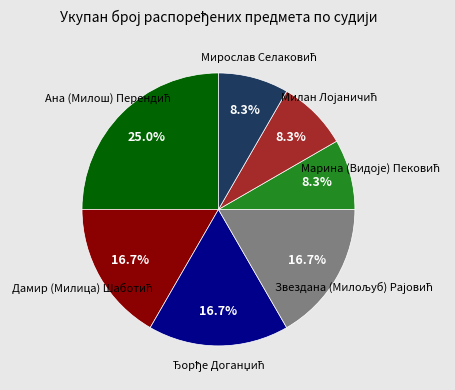

Does any single category account for the majority?

No